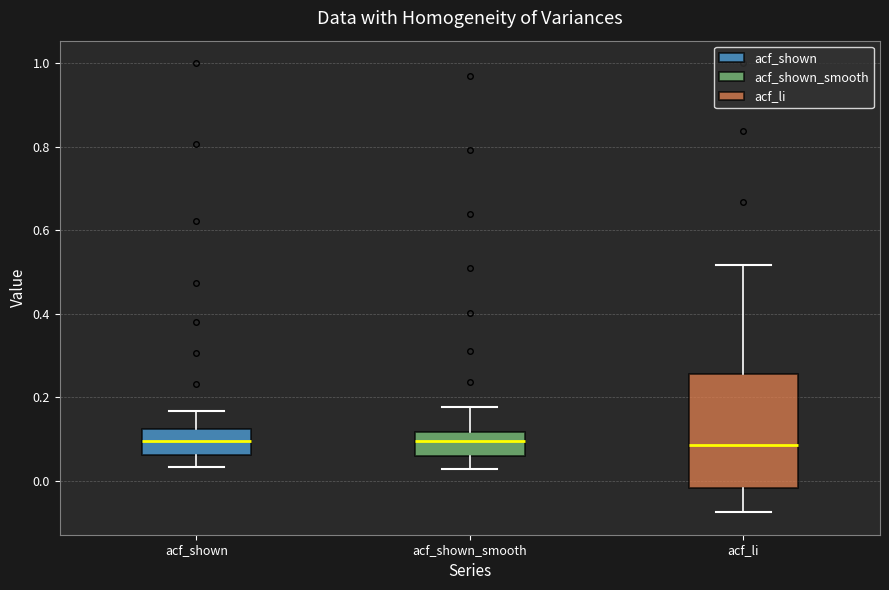

Where is the upper edge of the box for acf_li on the y-axis? The values are not printed on the chart, so give them approximately, as read against the axis.

0.26